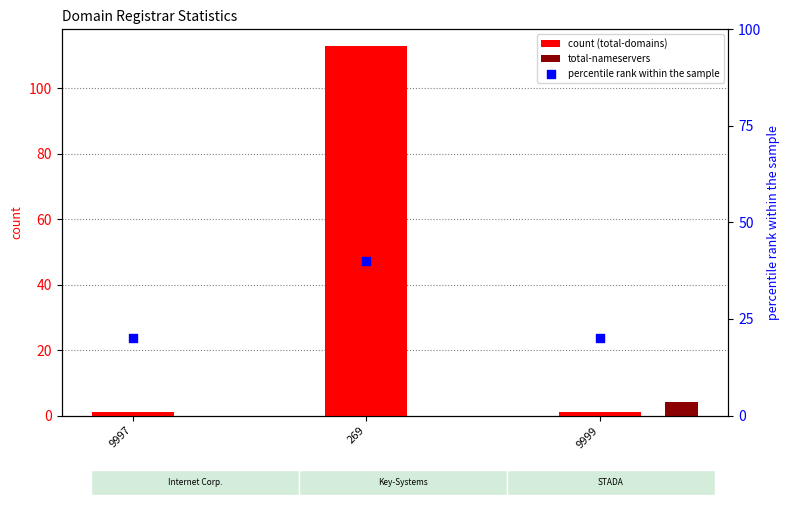

At how many categories does at least one series exceed 27?

1